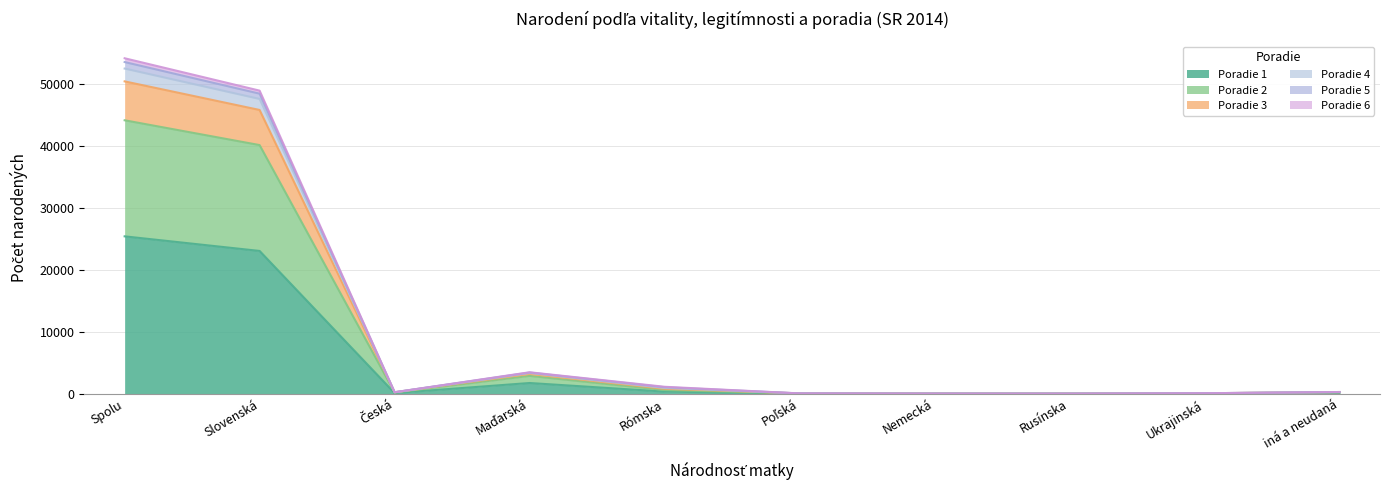

At which label is Poradie 5 closest to 26239?

Slovenská